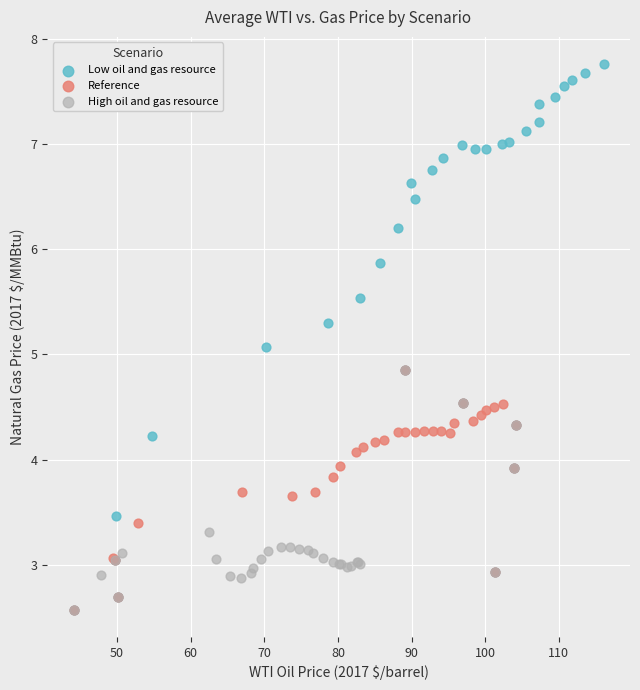

Which series has the widest spread of Y values?

Low oil and gas resource